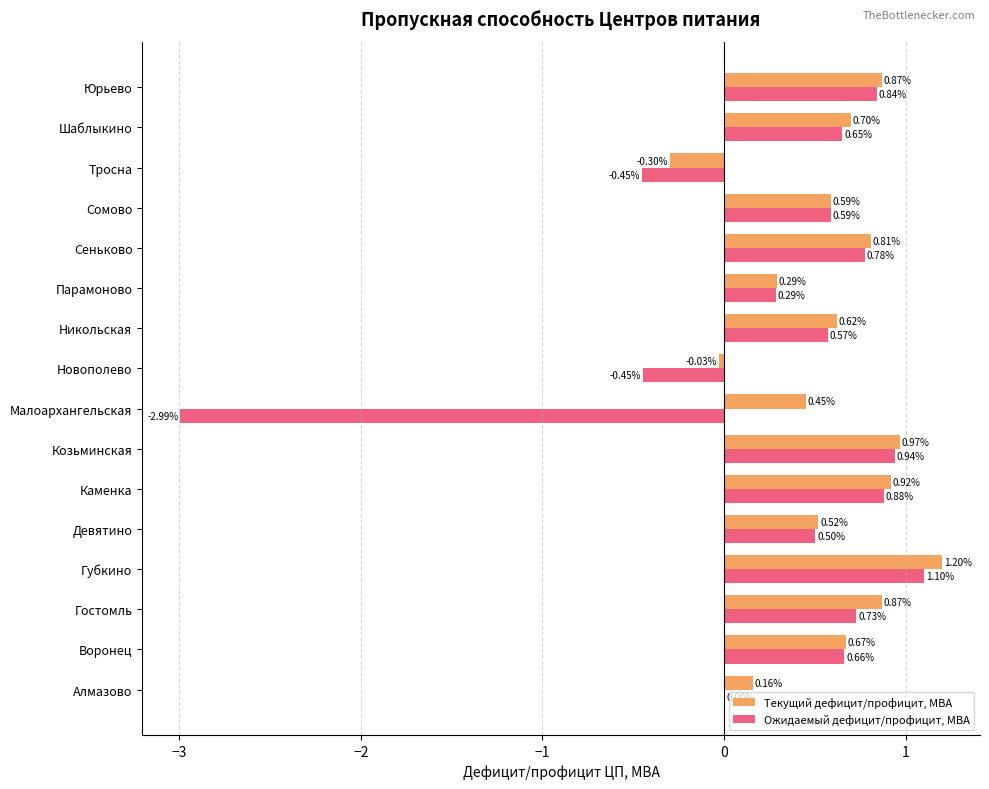

What are all the series names shown in the legend?

Текущий дефицит/профицит, МВА, Ожидаемый дефицит/профицит, МВА